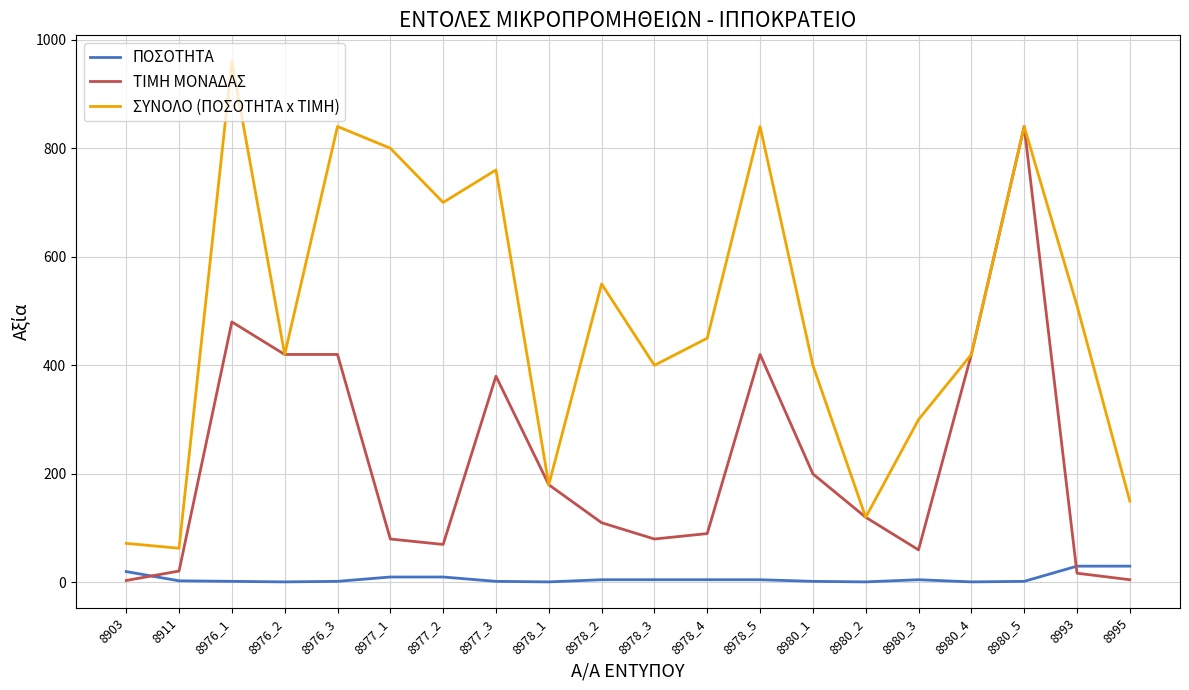

What is the difference between the ΠΟΣΟΤΗΤΑ values at 8977_2 and 8980_4?

9.0